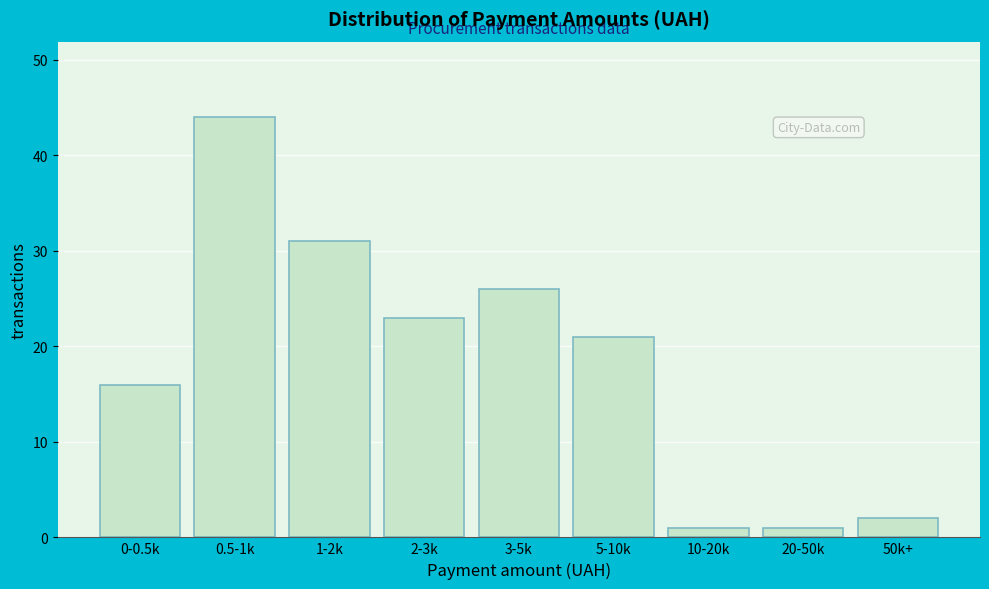

Reading left to right, what are all the values shown in this chart?

0-0.5k=16	0.5-1k=44	1-2k=31	2-3k=23	3-5k=26	5-10k=21	10-20k=1	20-50k=1	50k+=2